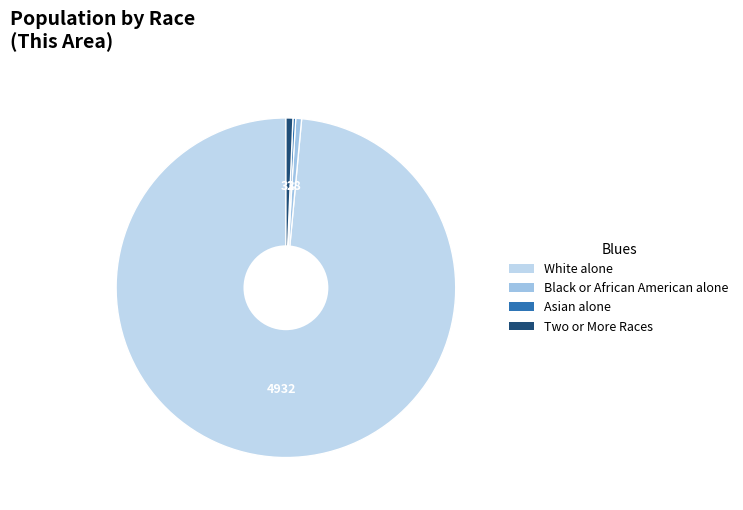

To the nearest percent, what is the difference between the largest and smallest slice percentages?

98%